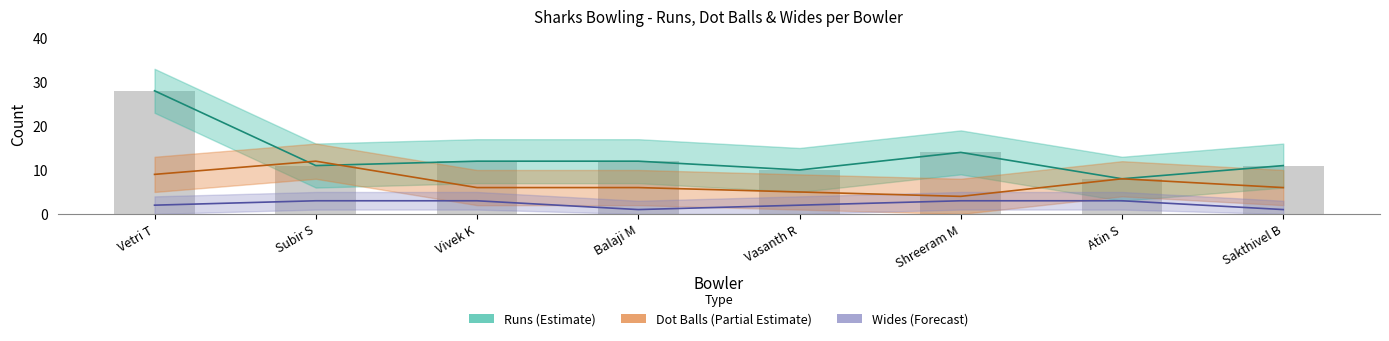

What is the maximum value for Dot Balls (Partial Estimate)?

12